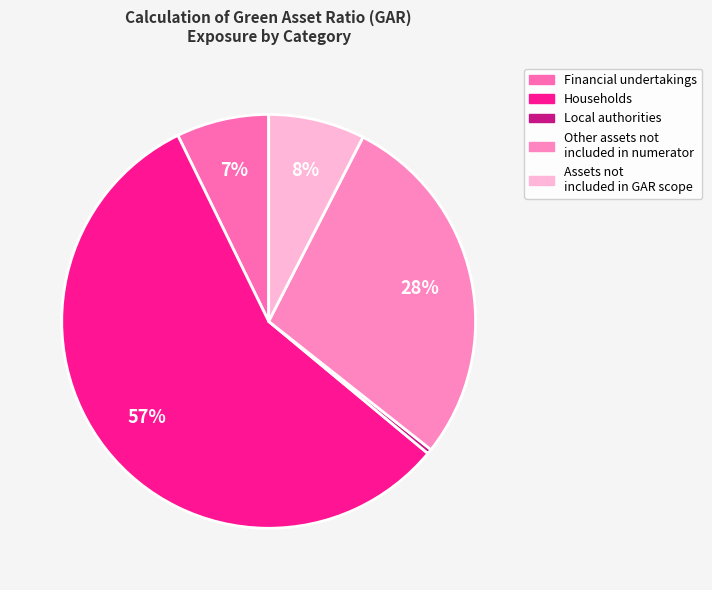

Combined, do Financial undertakings and Local authorities account for over 50%?

No